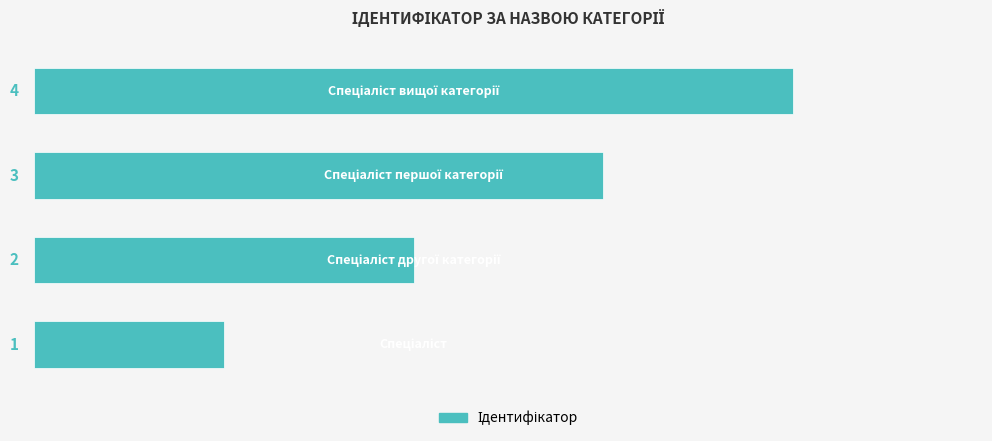

How many data points does each series have?

4